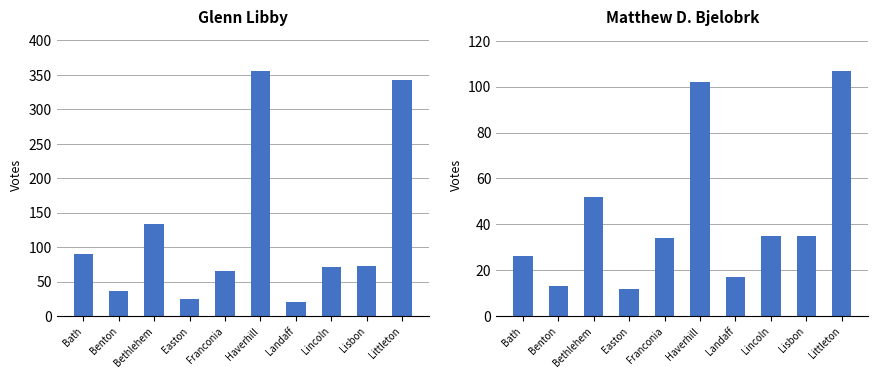

Which has a higher value, Easton or Lincoln?

Lincoln